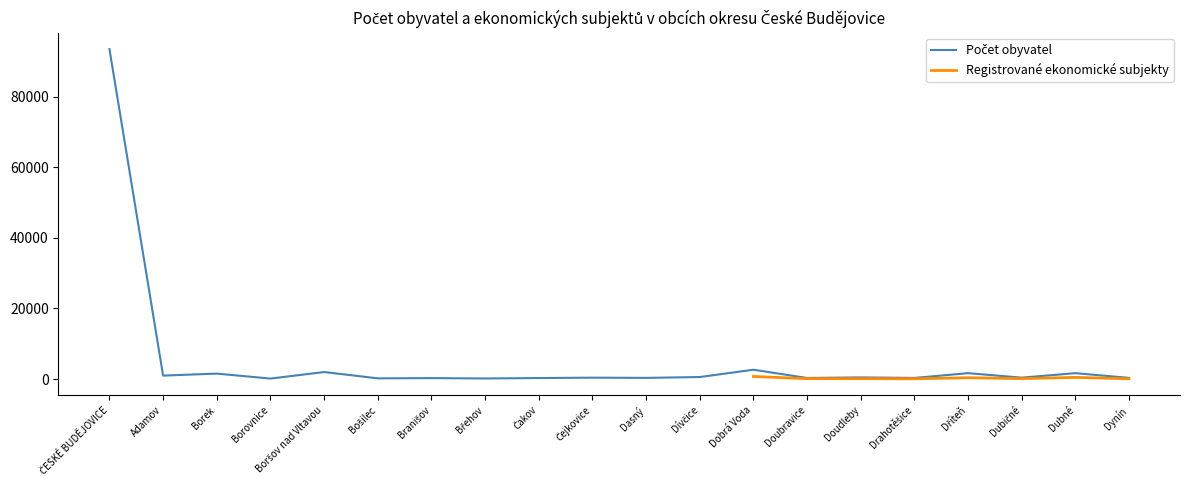

At which category does the chart reach its peak across all series?

ČESKÉ BUDĚJOVICE